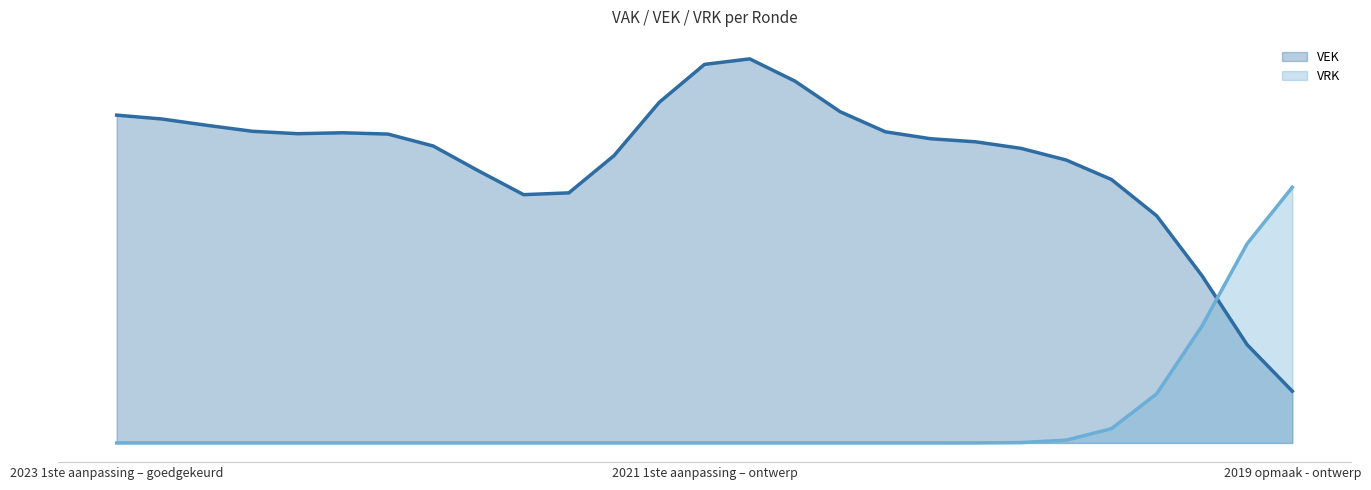

What are all the series names shown in the legend?

VEK, VRK